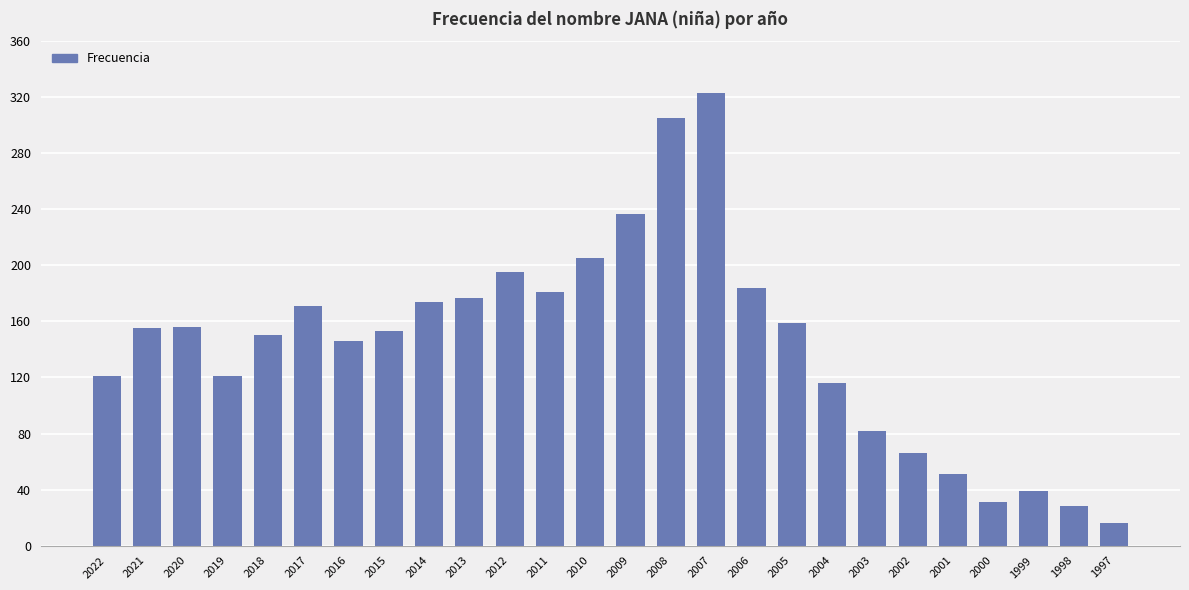

How many categories are shown in the chart?

26